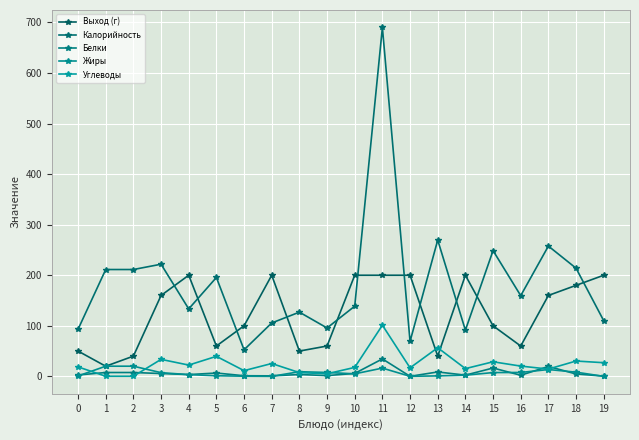

True or false: Углеводы and Жиры cross at least once.

True